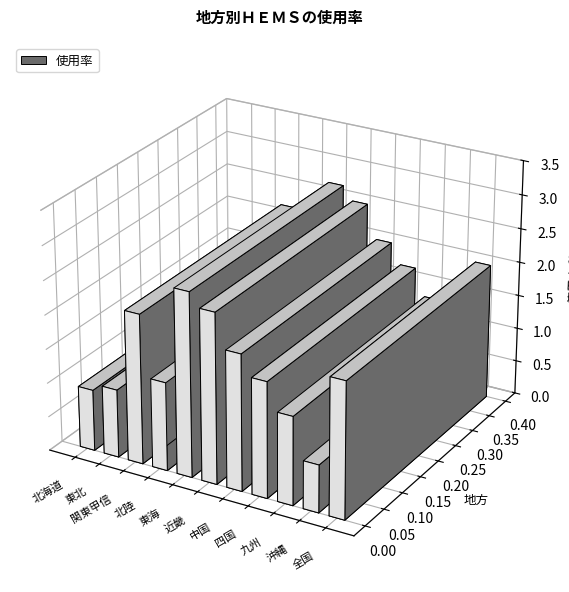

Does the chart contain stacked bars?

No